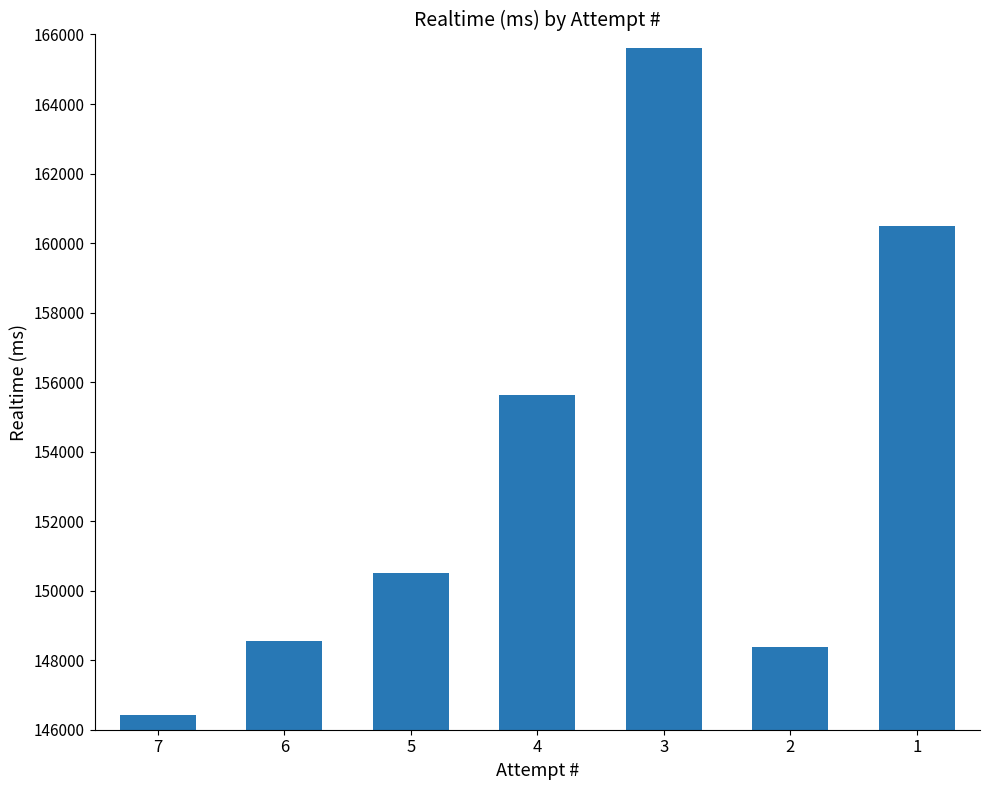

Reading right to left, transcribe all the data shown in this chart.

160502	148374	165600	155620	150514	148543	146420